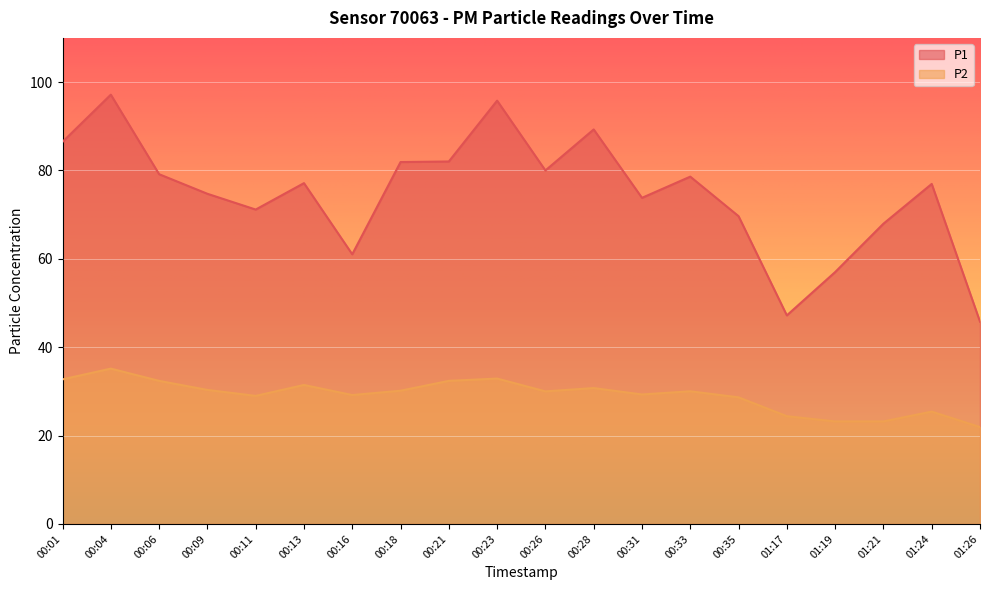

True or false: P2 and P1 intersect in this chart.

False